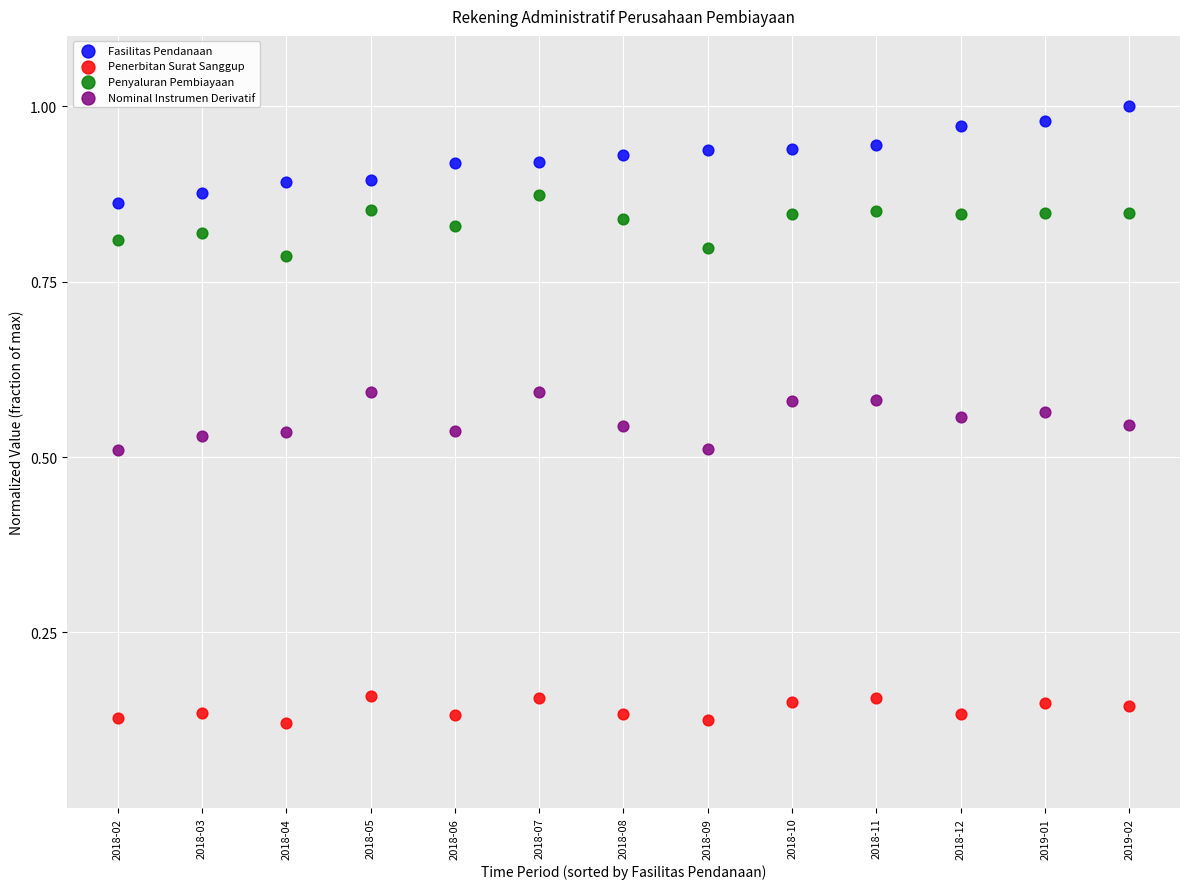

Which series contains the highest Y value?

Fasilitas Pendanaan